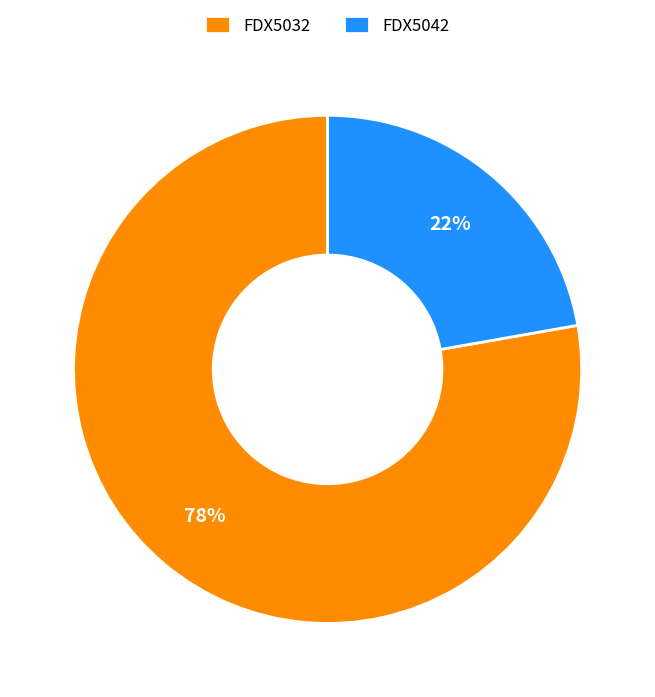

Combined, do FDX5042 and FDX5032 account for over 50%?

Yes